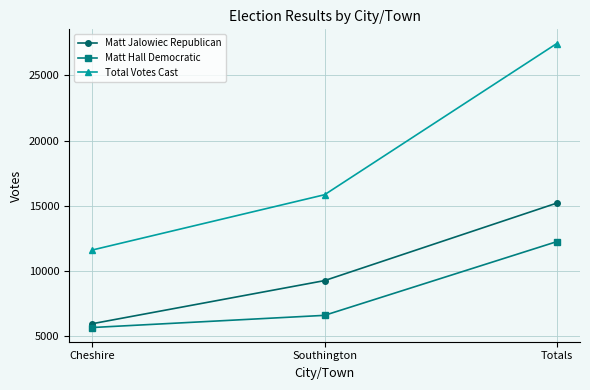

Count the number of data series in this chart.

3